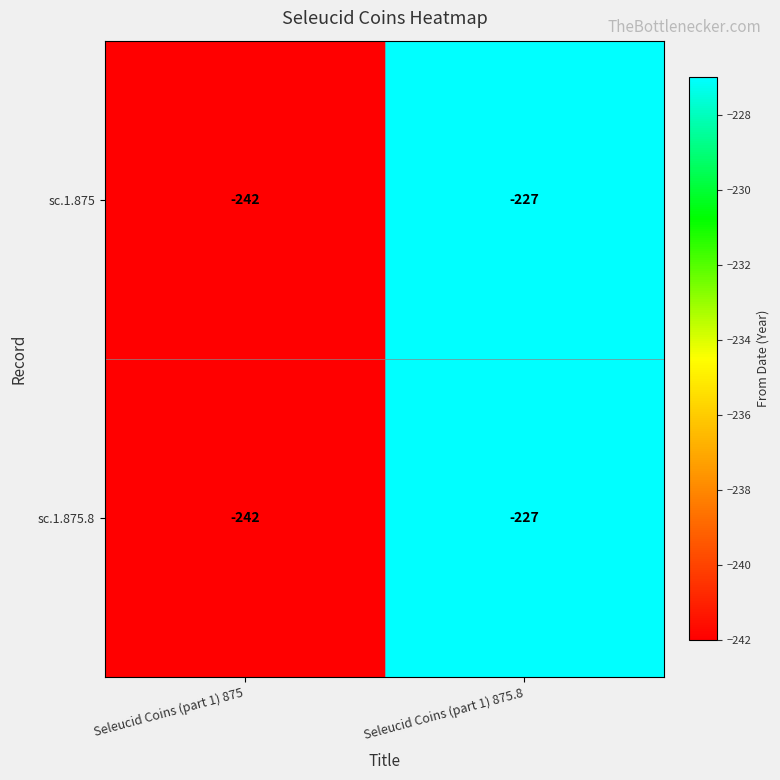

How many categories are shown in the chart?

2